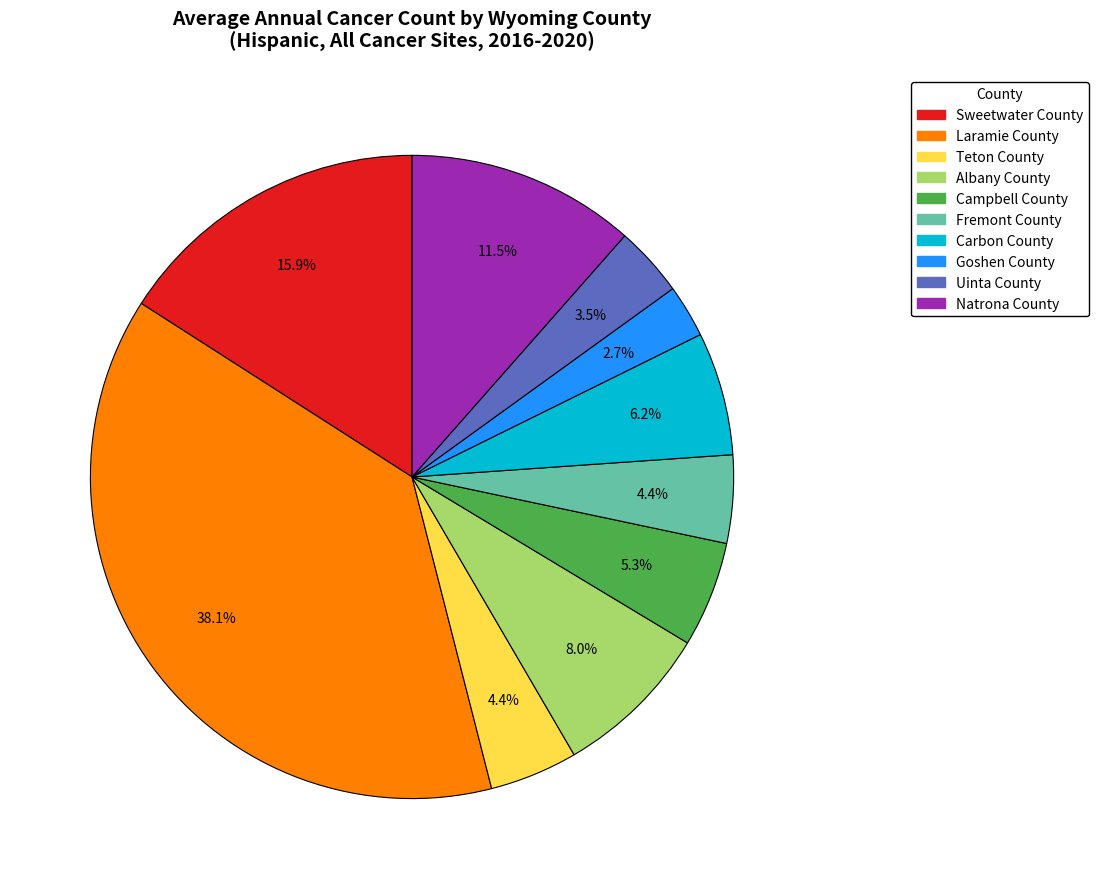

To the nearest percent, what is the difference between the Carbon County and Natrona County slice percentages?

5%